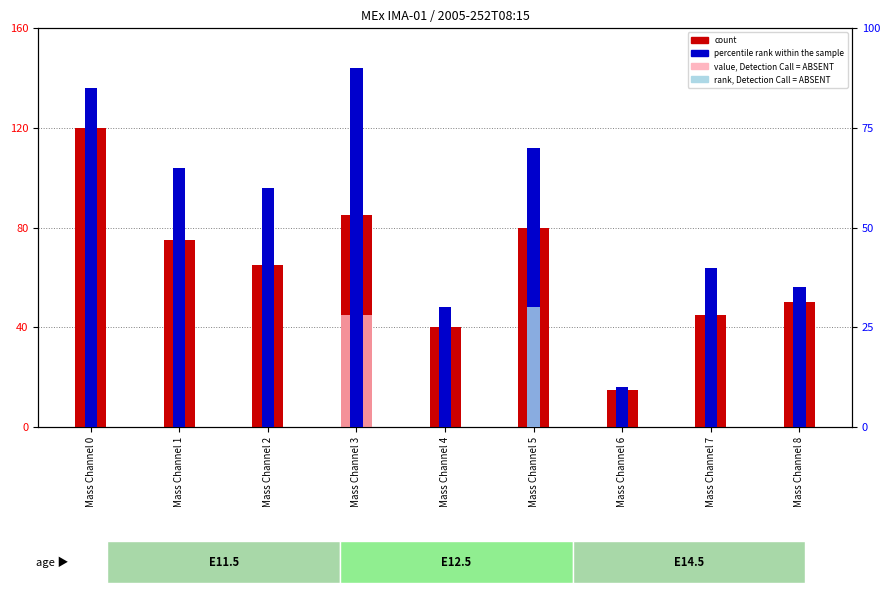

Reading left to right, transcribe all the data shown in this chart.

count: 120	75	65	85	40	80	15	45	50
value, Detection Call = ABSENT: 0	0	0	45	0	0	0	0	0
percentile rank within the sample: 85	65	60	90	30	70	10	40	35
rank, Detection Call = ABSENT: 0	0	0	0	0	30	0	0	0